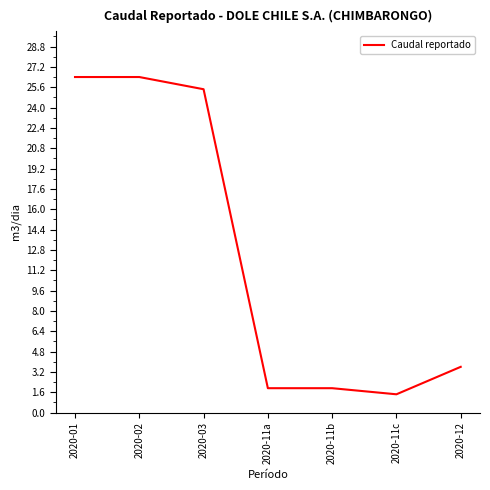

What is the maximum value shown in the chart?

26.4